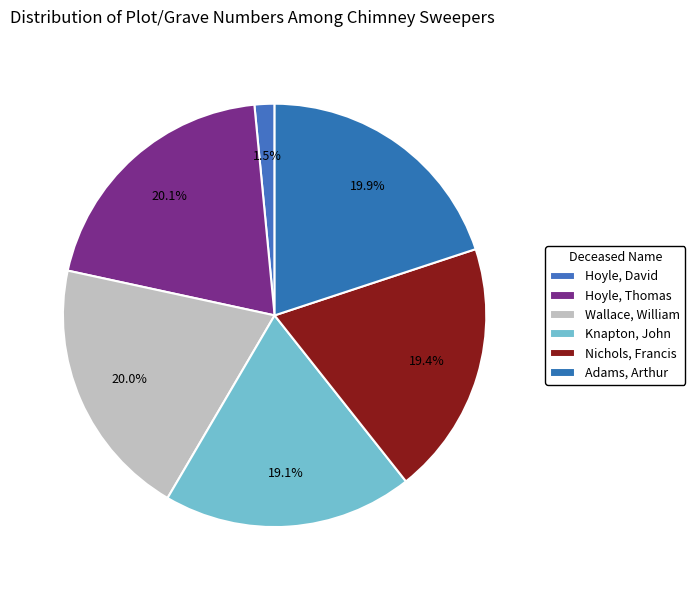

True or false: Adams, Arthur accounts for 20% of the total.

True